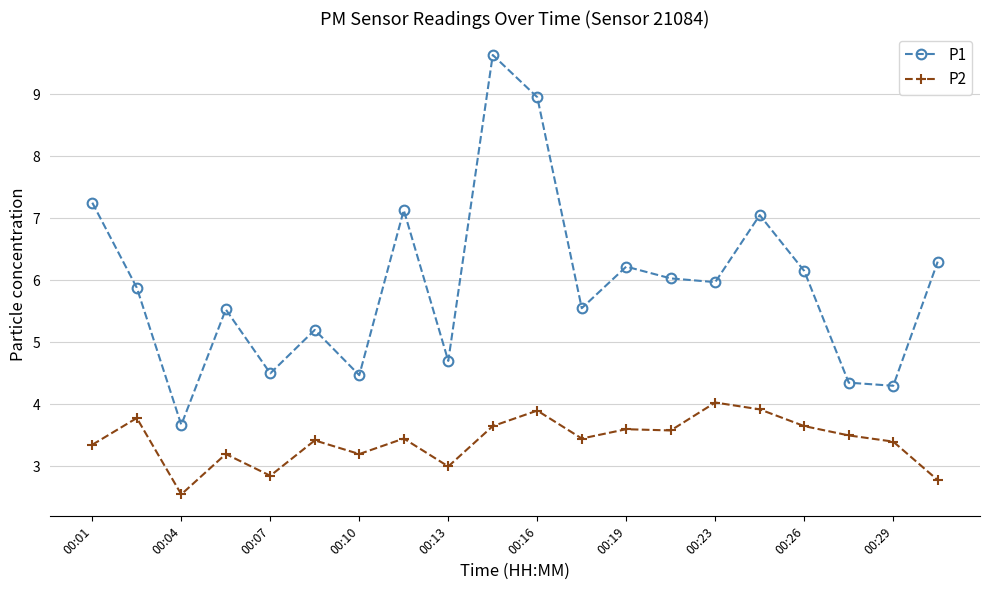

True or false: P2 and P1 cross at least once.

False